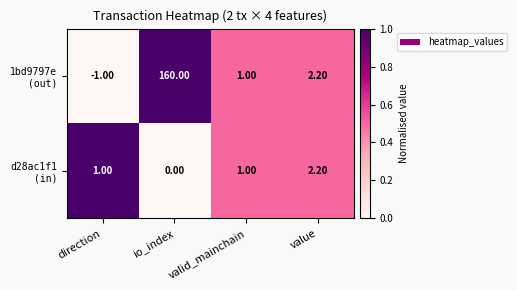

At which category is the sum across all series the highest?

io_index